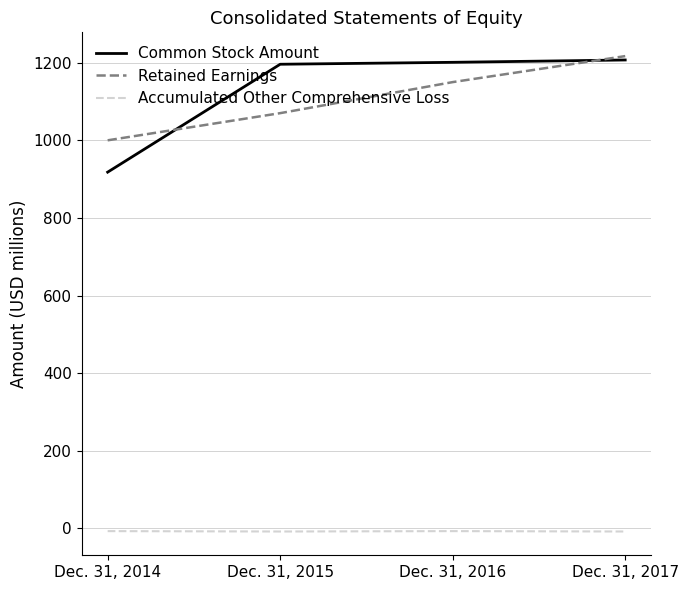

True or false: Common Stock Amount has a value of 1196 at Dec. 31, 2015.

True